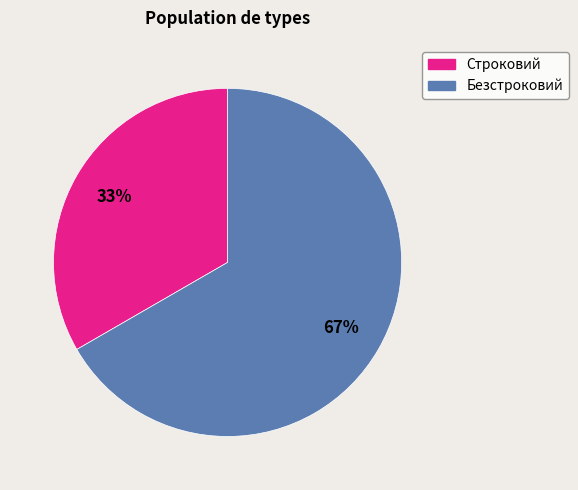

Is the sum of Безстроковий and Строковий greater than half?

Yes